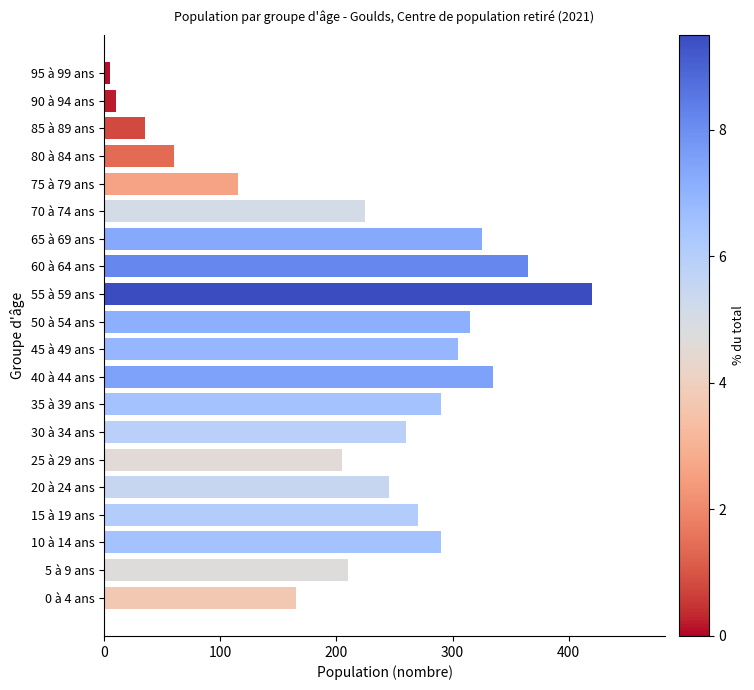

What is the change in value from 25 à 29 ans to 50 à 54 ans?

+110